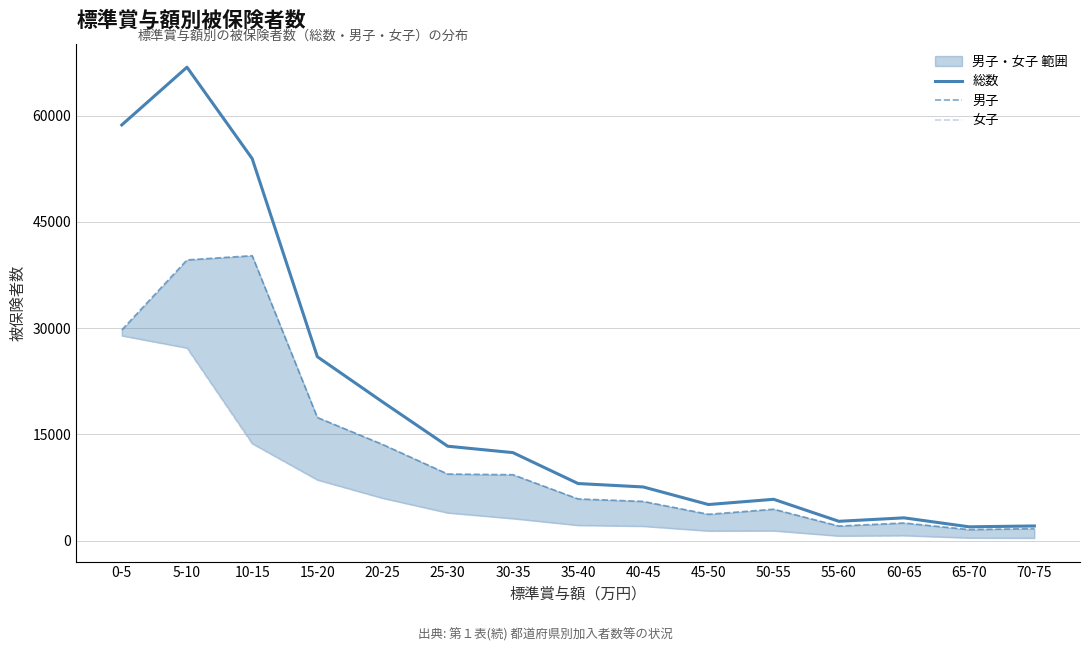

True or false: 女子 and 男子 cross at least once.

False